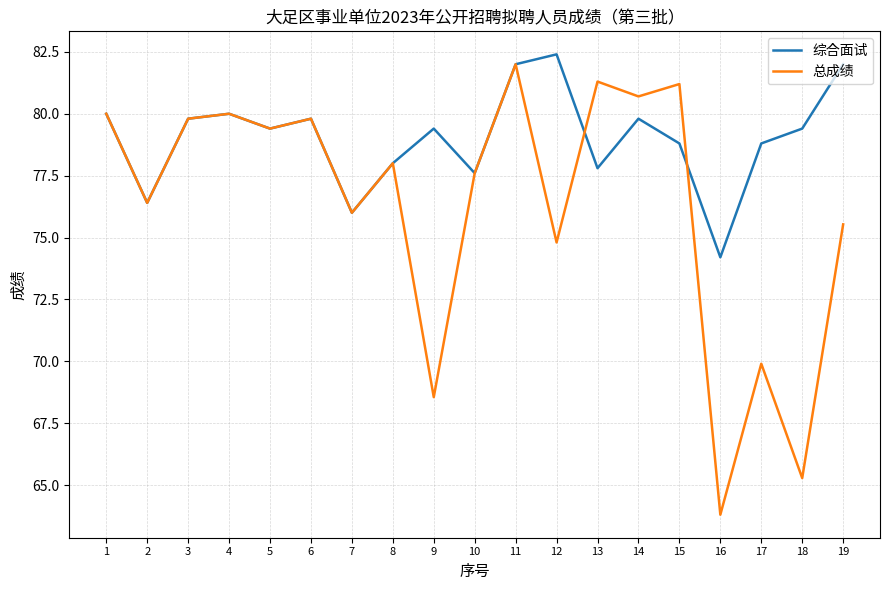

After their last crossing, which series has the higher values: 综合面试 or 总成绩?

综合面试